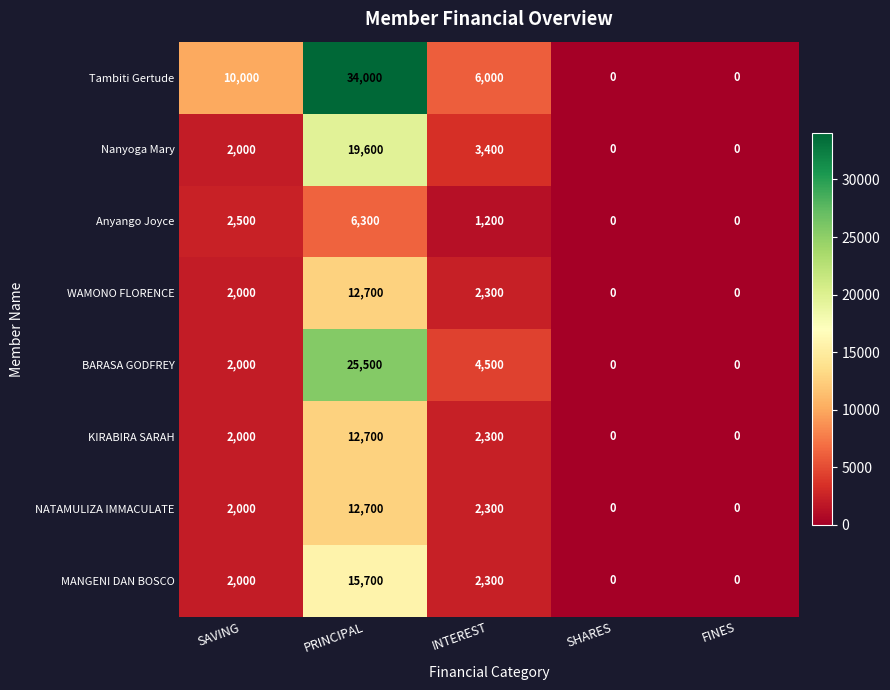

True or false: Tambiti Gertude has a value of 8695 at INTEREST.

False